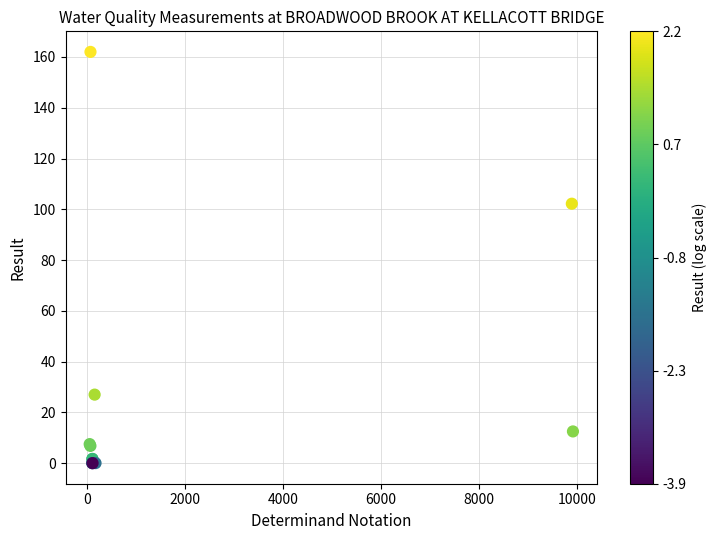

What Y value in the scatter plot is closest to 81?

102.2